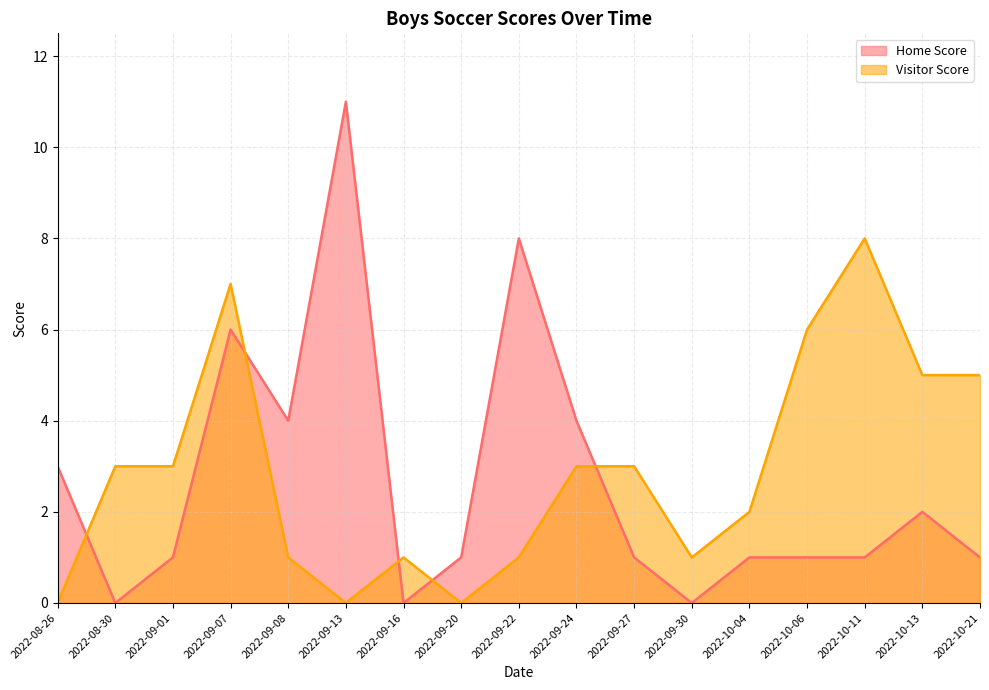

At 2022-09-13, list the series in order from largest to smallest.

Home Score, Visitor Score